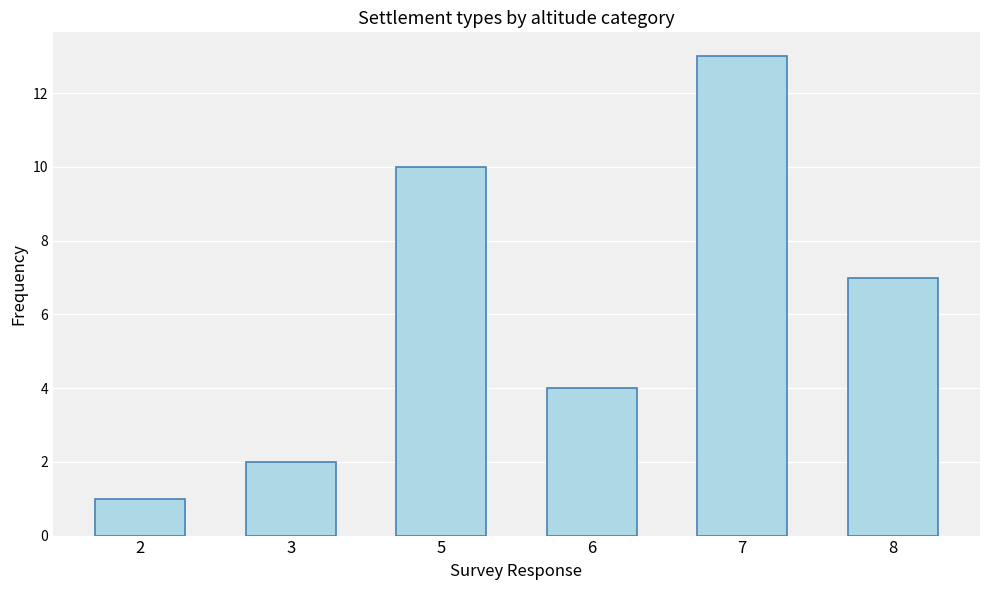

How many categories are shown in the chart?

6